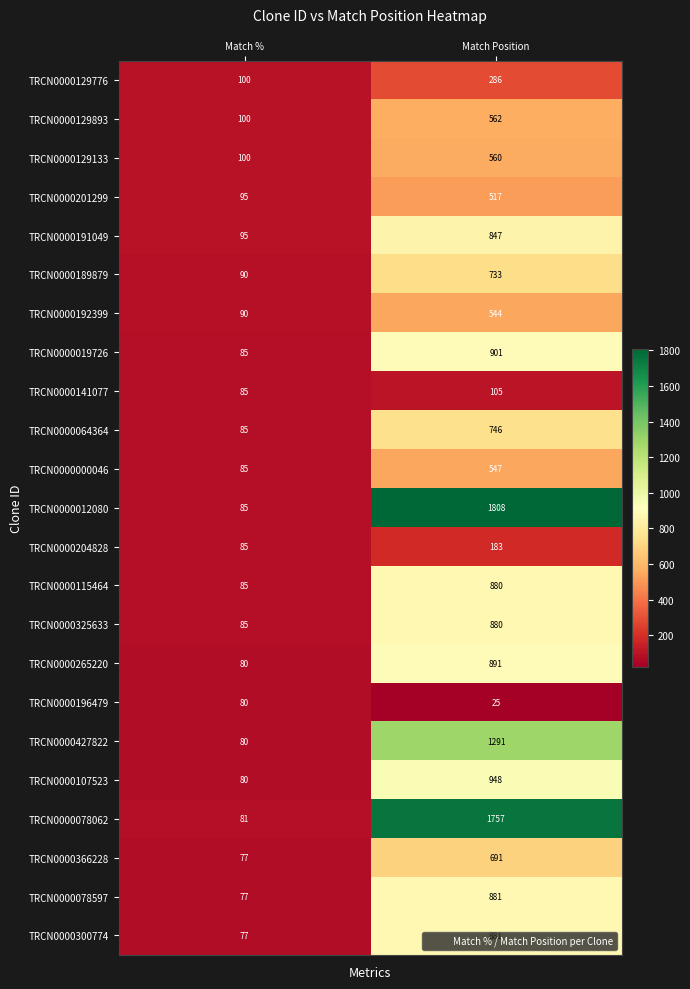

At how many categories does at least one series exceed 1654?

1